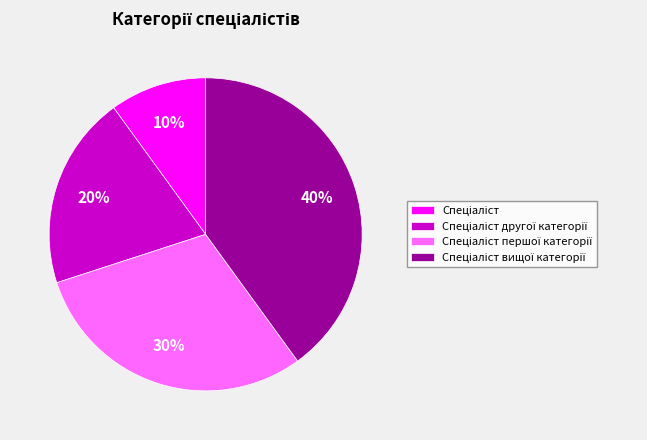

Is there any slice that represents more than half of the pie?

No